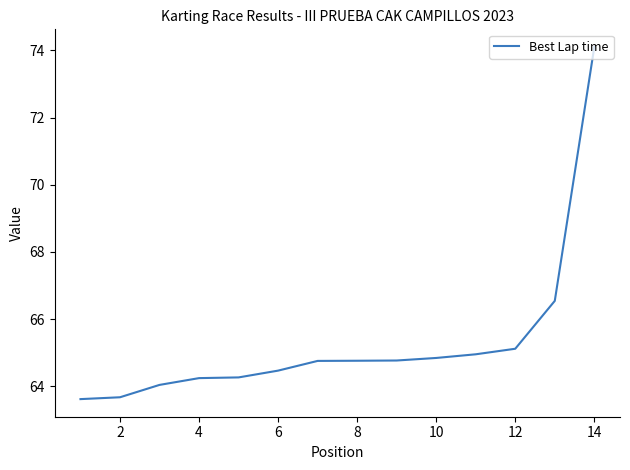

What is the minimum value shown in the chart?

63.6